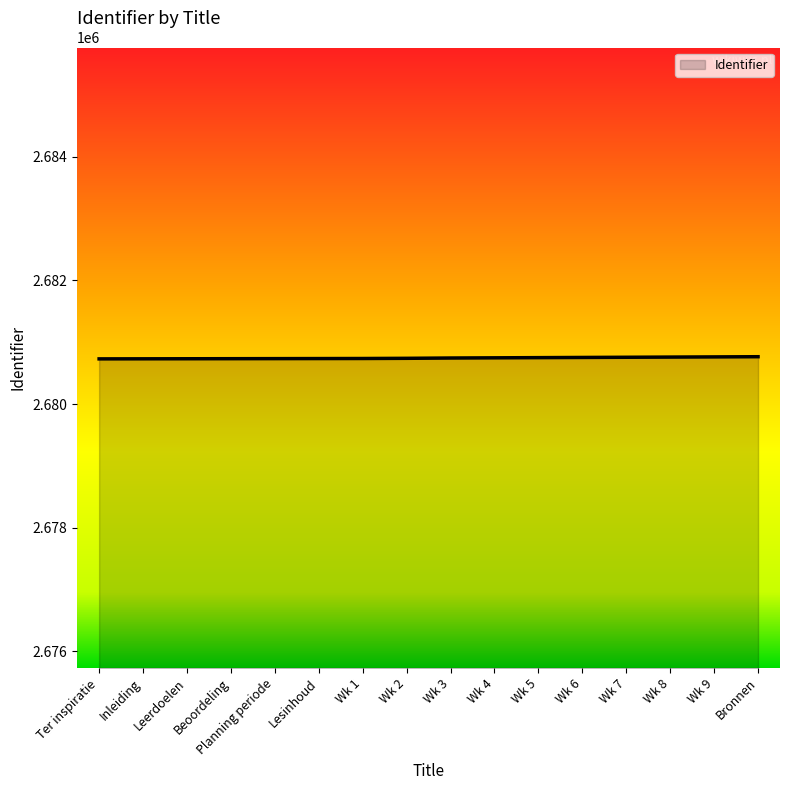

What is the difference between the second highest and minimum values?

32